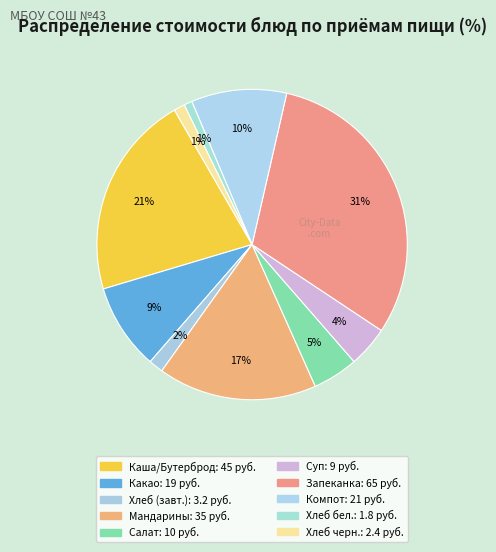

Count the number of slices in the pie.

10